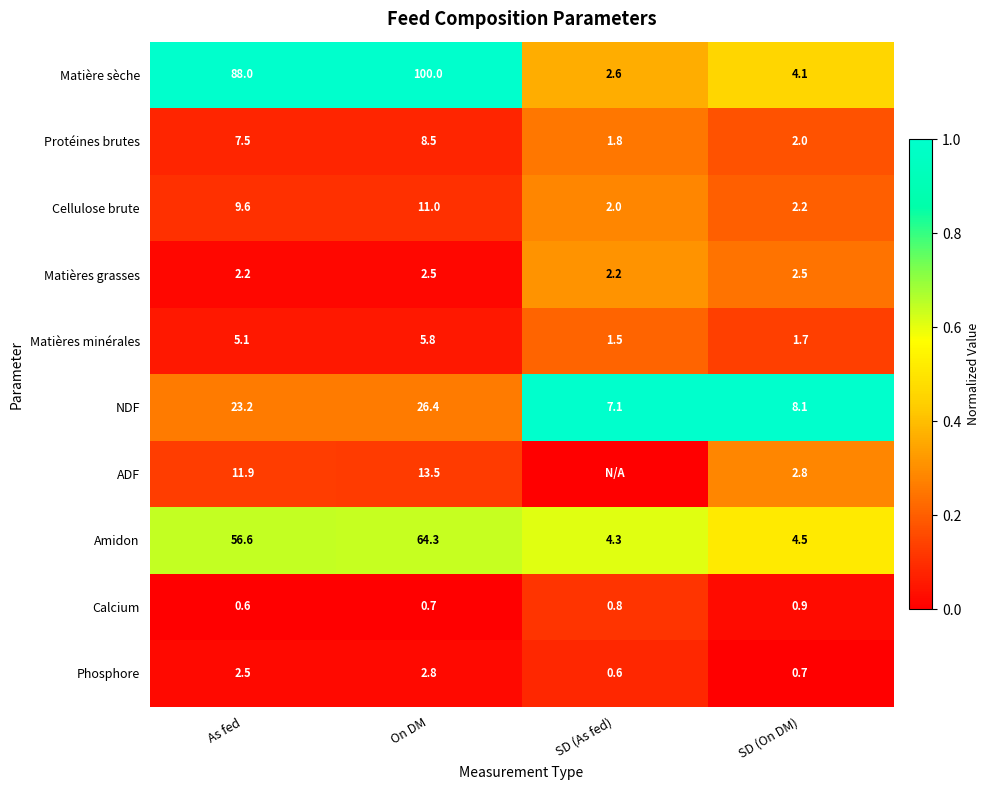

At how many categories does at least one series exceed 0?

4